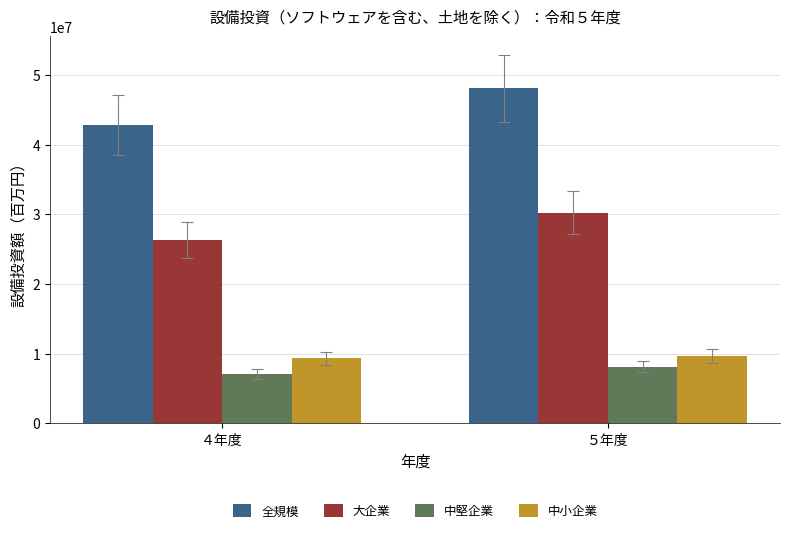

What is the sum of the 全規模 values at ５年度 and ４年度?

90908086